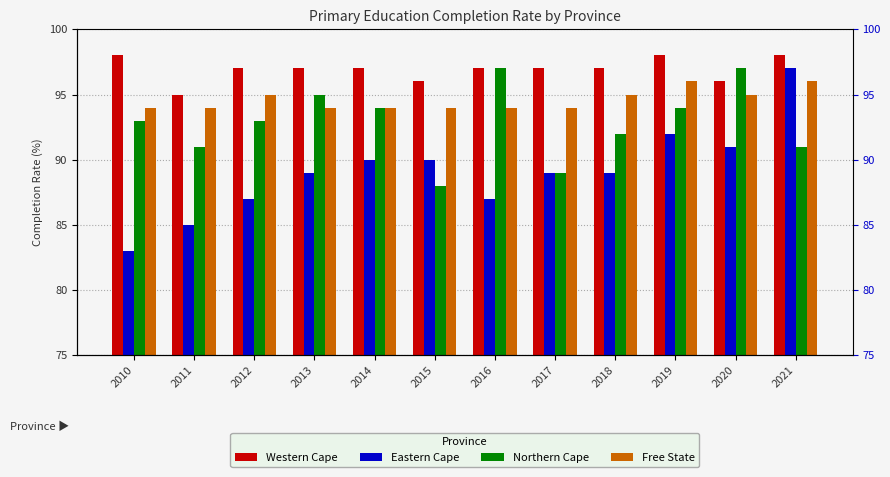

At which category does the chart reach its peak across all series?

2010